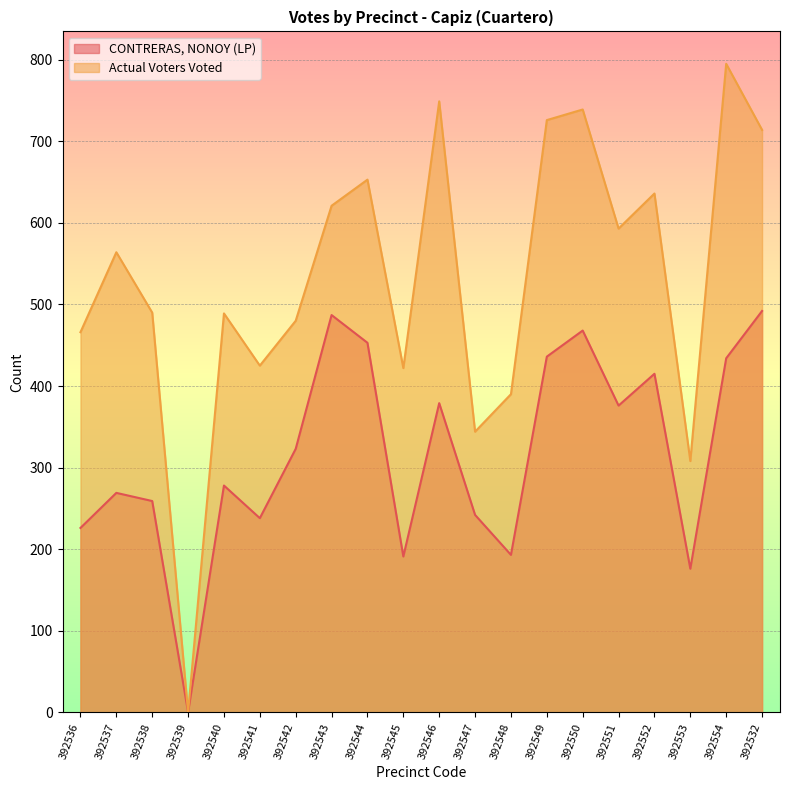

Reading right to left, list all the values displayed in this chart.

CONTRERAS, NONOY (LP): 392532=492	392554=434	392553=176	392552=415	392551=376	392550=468	392549=436	392548=193	392547=242	392546=379	392545=191	392544=453	392543=487	392542=323	392541=238	392540=278	392539=0	392538=259	392537=269	392536=226
Actual Voters Voted: 392532=714	392554=795	392553=308	392552=636	392551=593	392550=739	392549=726	392548=390	392547=344	392546=749	392545=422	392544=653	392543=621	392542=480	392541=425	392540=489	392539=0	392538=490	392537=564	392536=466